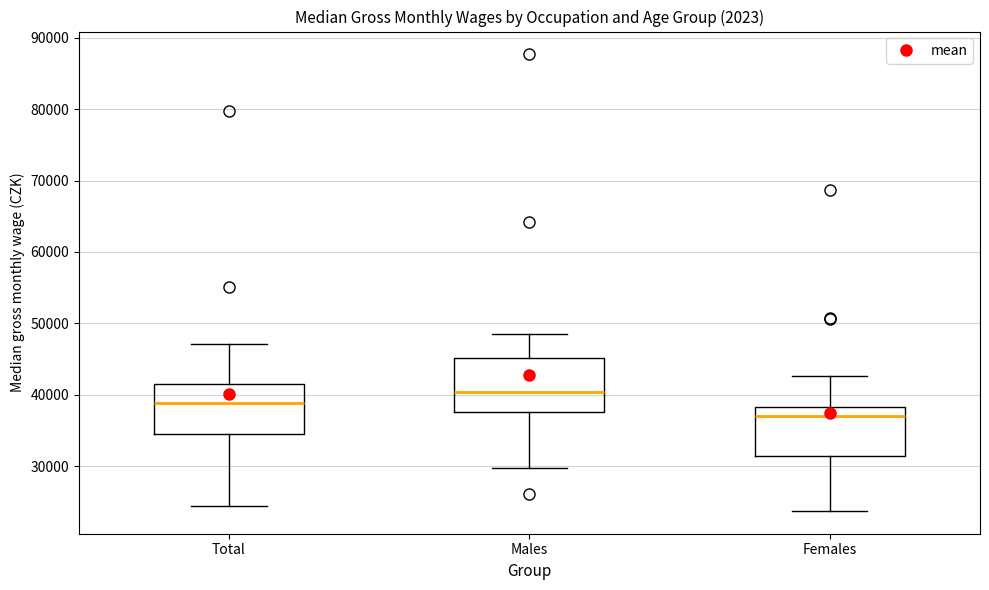

Which box's median line is the lowest?

Females